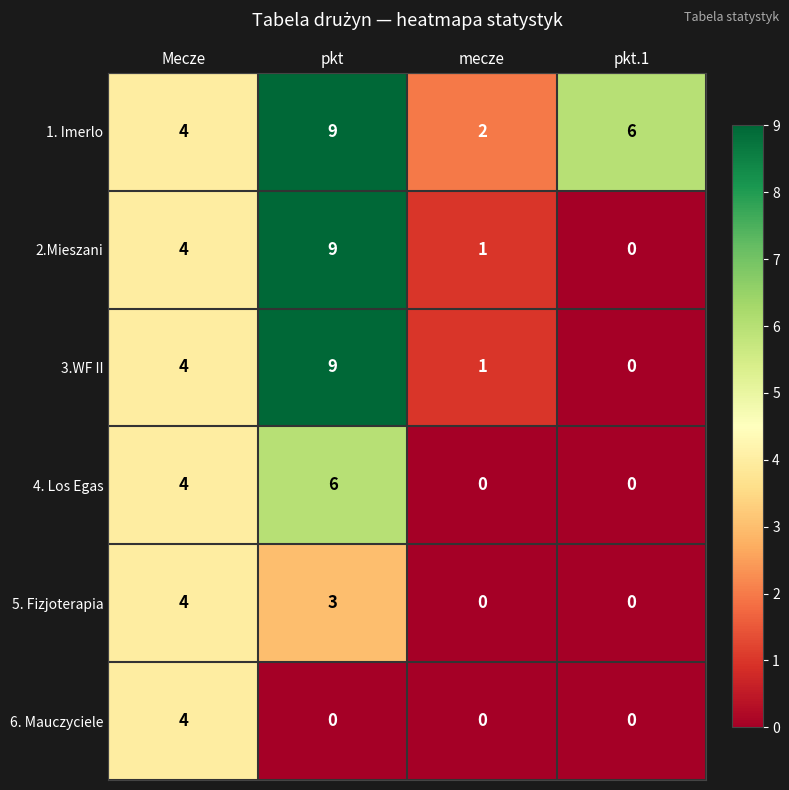

Reading right to left, list all the values displayed in this chart.

1. Imerlo: 6	2	9	4
2.Mieszani: 0	1	9	4
3.WF II: 0	1	9	4
4. Los Egas: 0	0	6	4
5. Fizjoterapia: 0	0	3	4
6. Mauczyciele: 0	0	0	4